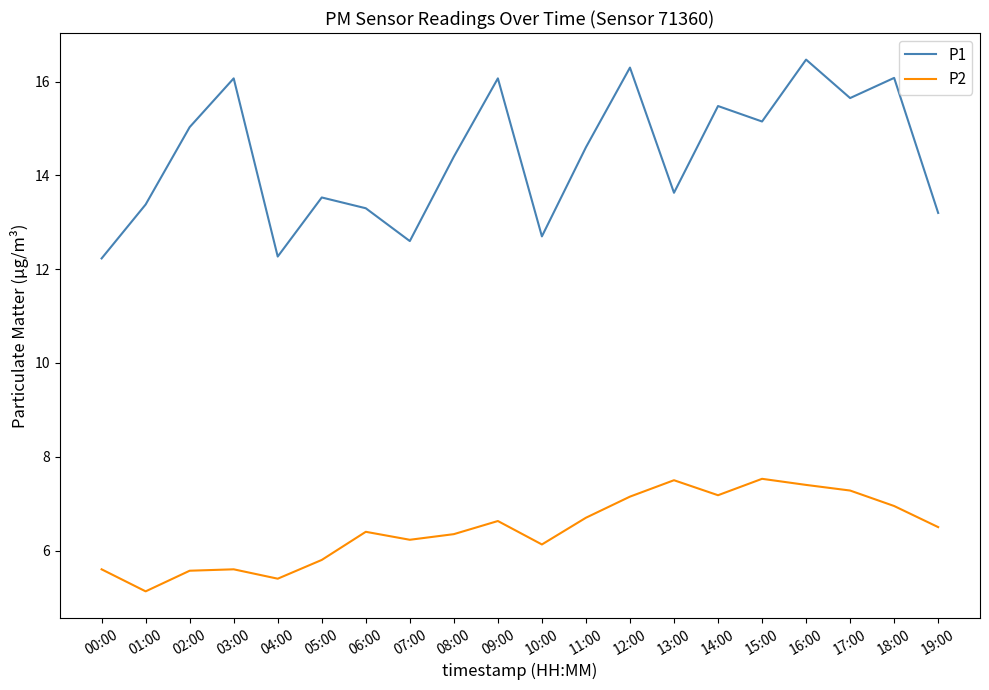

What is the total value across all series at 08:00?

20.8